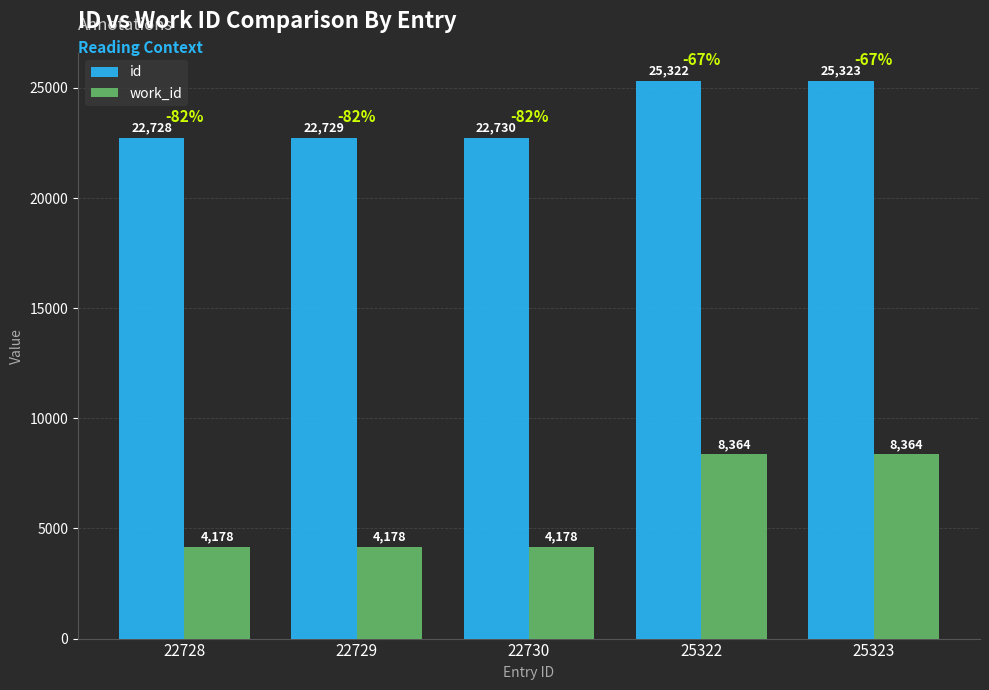

How many values in the id series are below 22730?

2